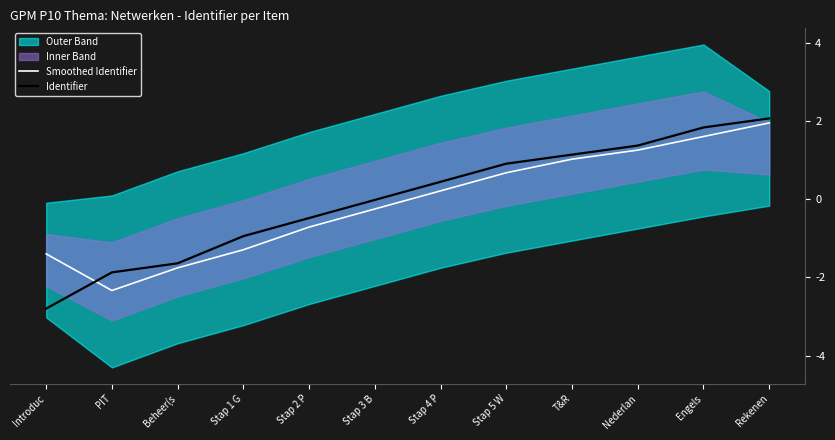

List the series in order of their overall mean, lowest first.

Smoothed Identifier, Identifier